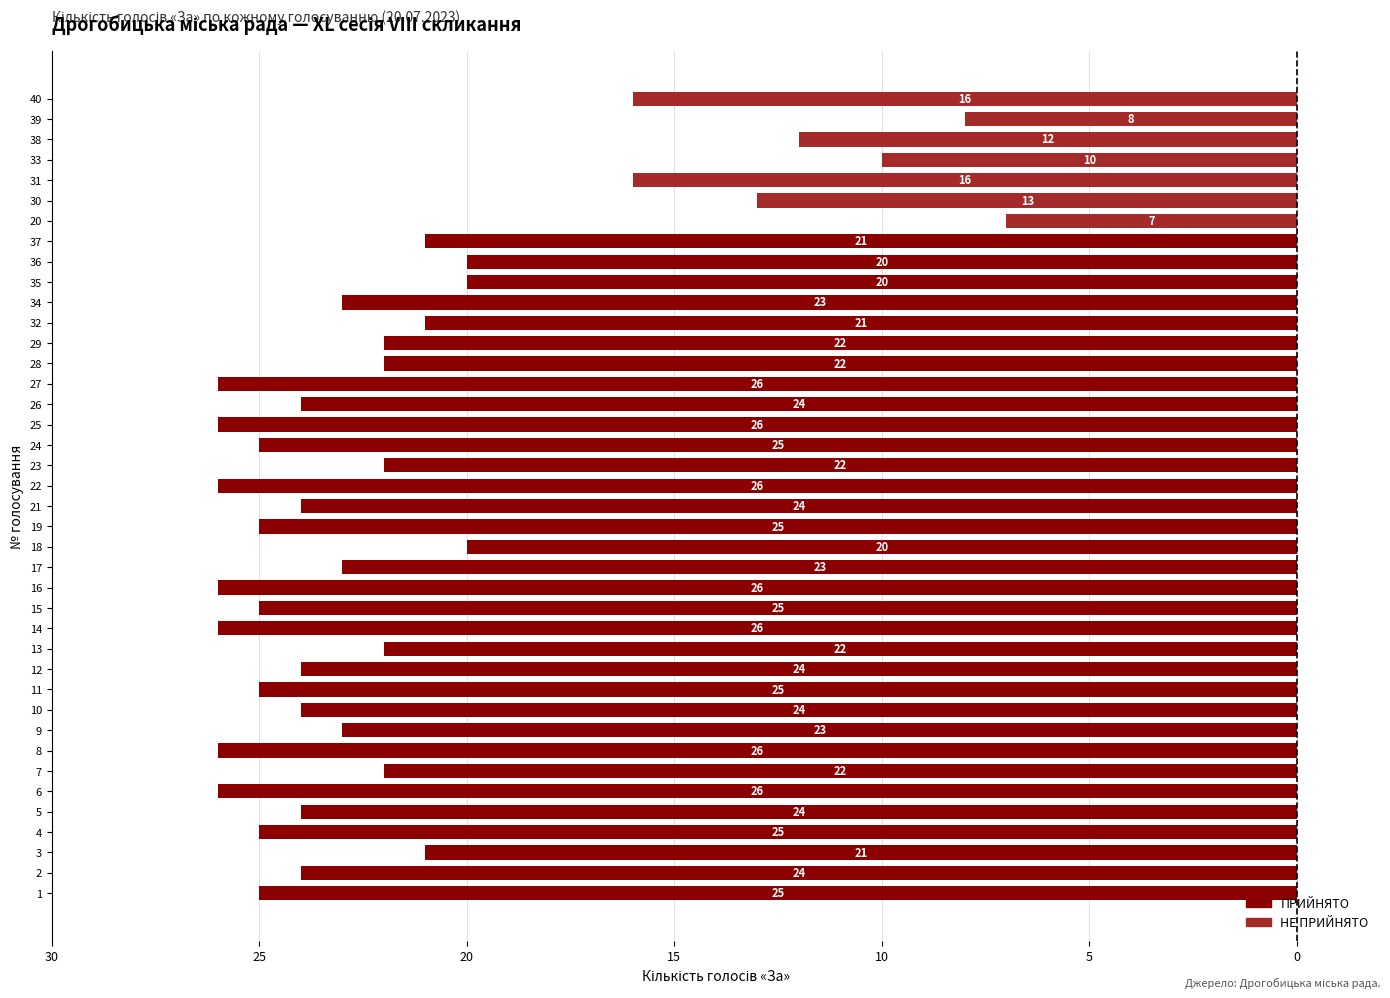

Reading right to left, transcribe all the data shown in this chart.

16	8	12	21	20	20	23	10	21	16	13	22	22	26	24	26	25	22	26	24	7	25	20	23	26	25	26	22	24	25	24	23	26	22	26	24	25	21	24	25